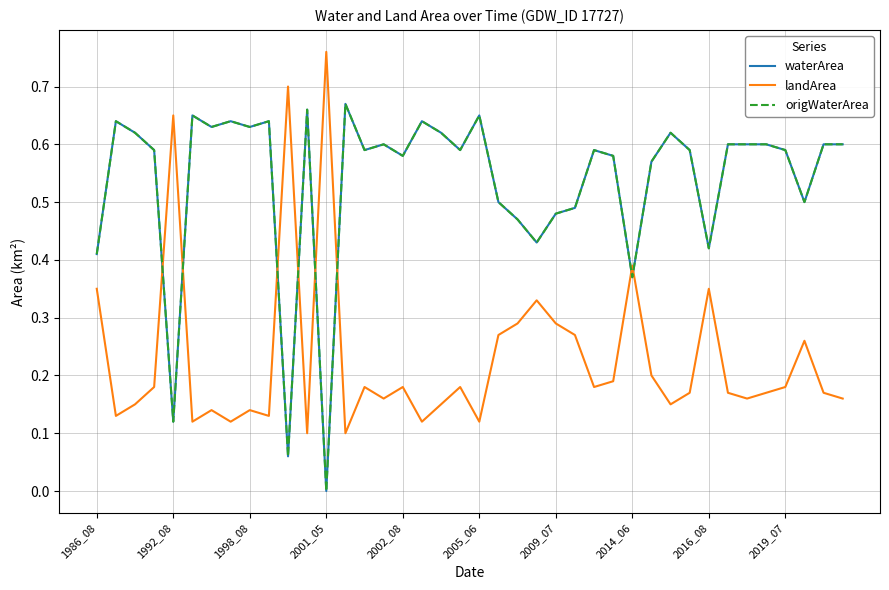

What is the value of the origWaterArea point at the 31st from the left?

0.6